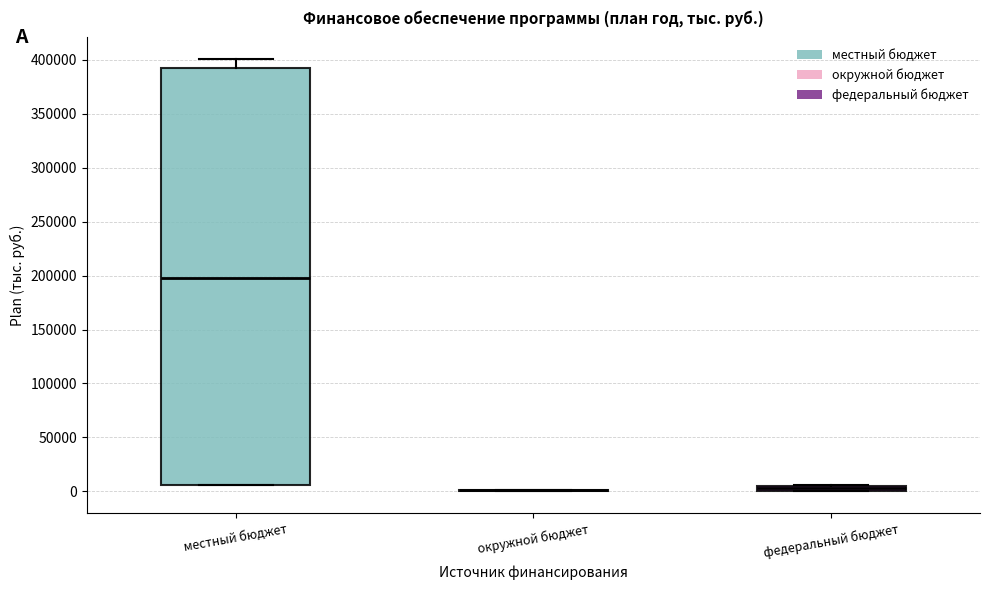

Comparing the boxes themselves (not the whiskers), which one is the tallest?

местный бюджет